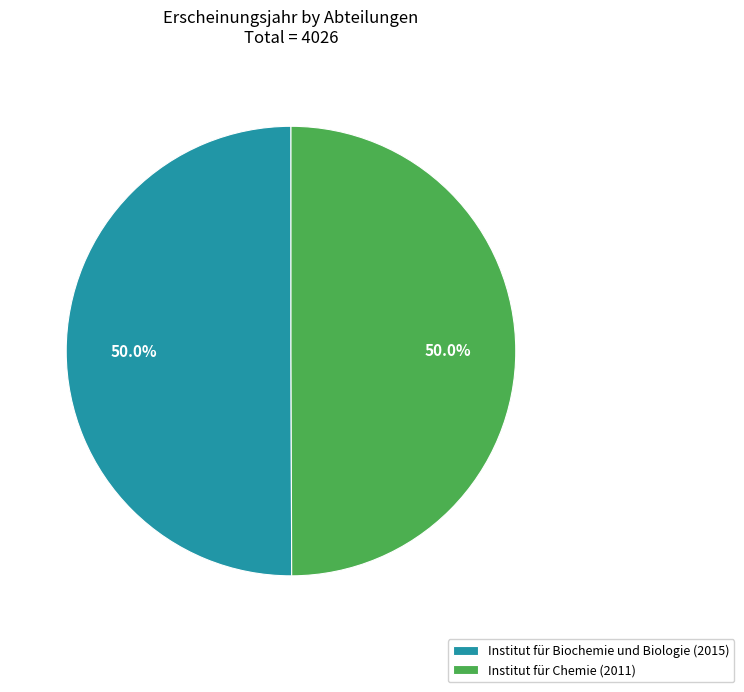

True or false: Institut für Biochemie und Biologie accounts for 62% of the total.

False